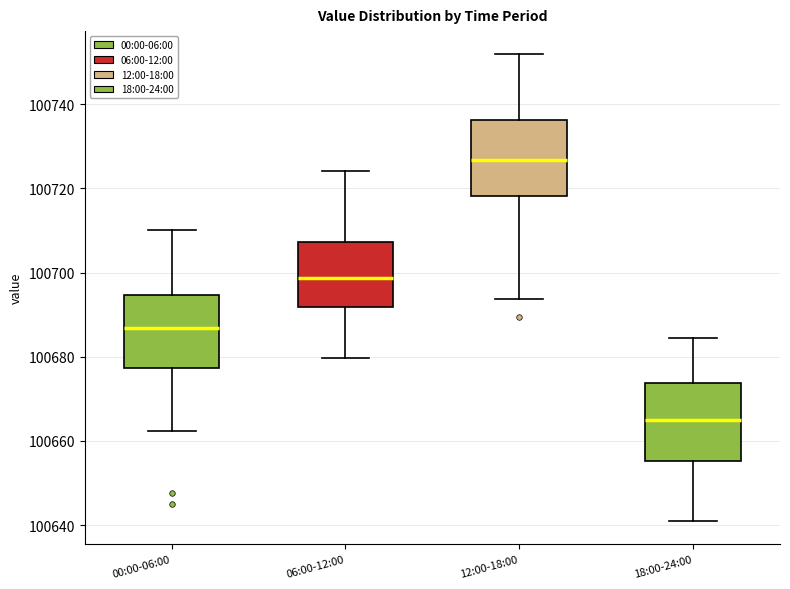

Reading left to right, read every box against the y-axis: the position of its median line, the range the box covers, and the ends of its whiskers. The values are not printed on the chart, so give them approximately, as read against the axis.

00:00-06:00: median 100686, box 100678 to 100694, whiskers 100662 to 100710
06:00-12:00: median 100698, box 100692 to 100708, whiskers 100680 to 100724
12:00-18:00: median 100726, box 100718 to 100736, whiskers 100694 to 100752
18:00-24:00: median 100666, box 100656 to 100674, whiskers 100640 to 100684